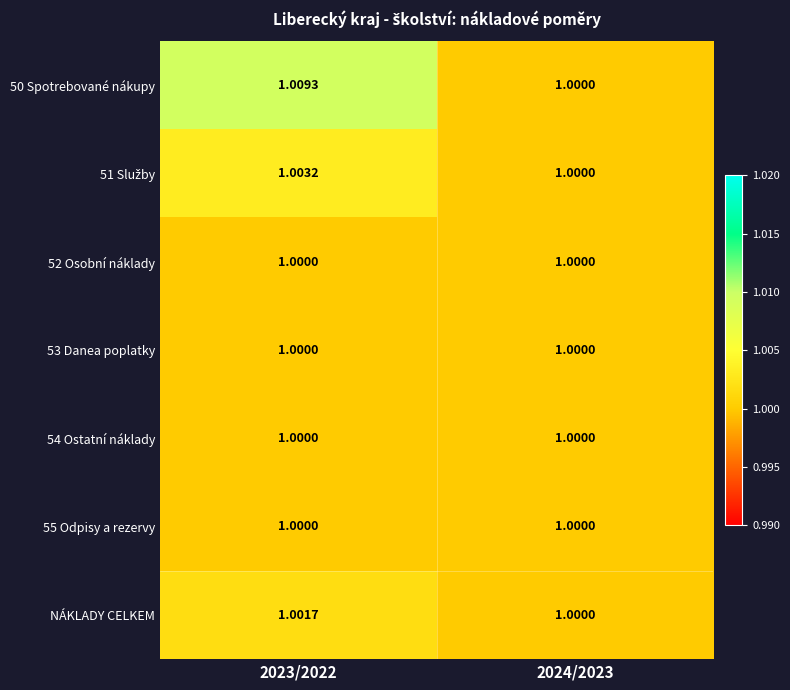

How many data points in NÁKLADY CELKEM are above 1?

1